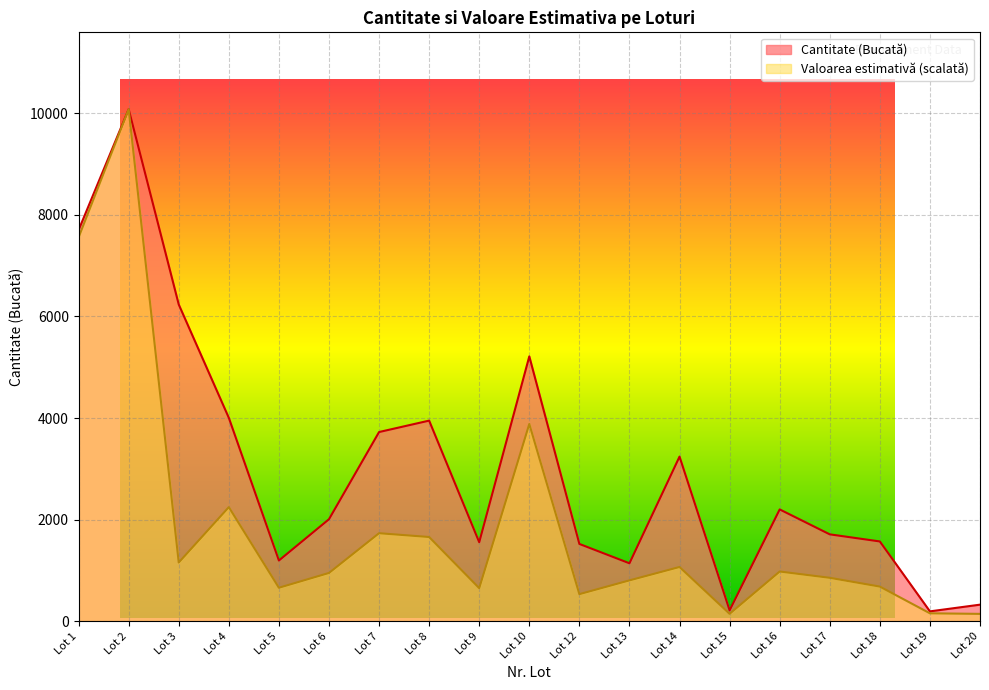

At which category is the sum across all series the highest?

Lot 2